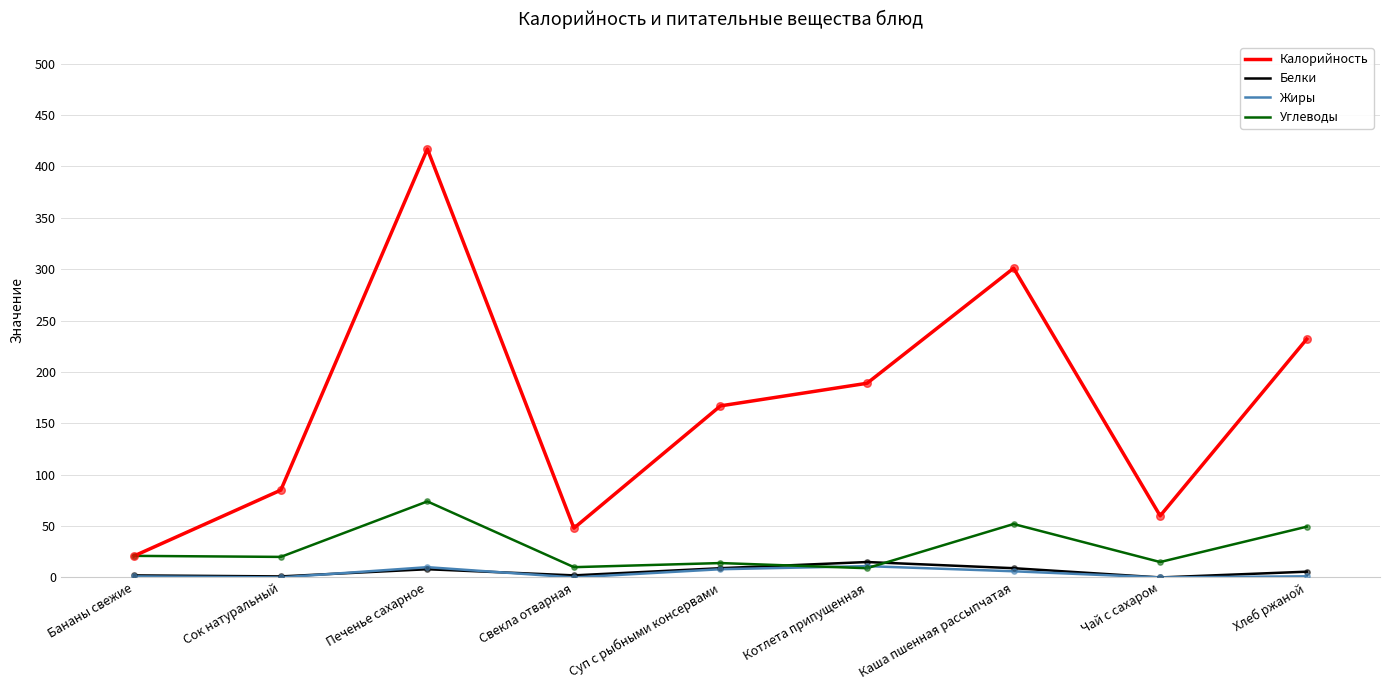

At which category is the sum across all series the highest?

Печенье сахарное